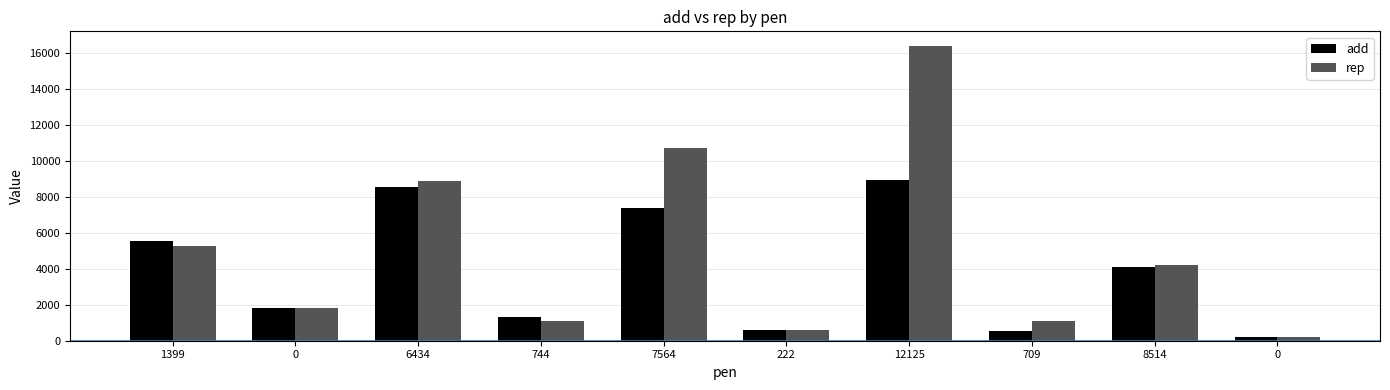

What is the average value of the rep series?

5025